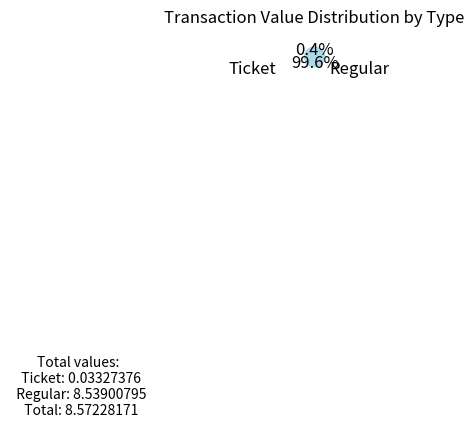

Does any single category account for the majority?

Yes